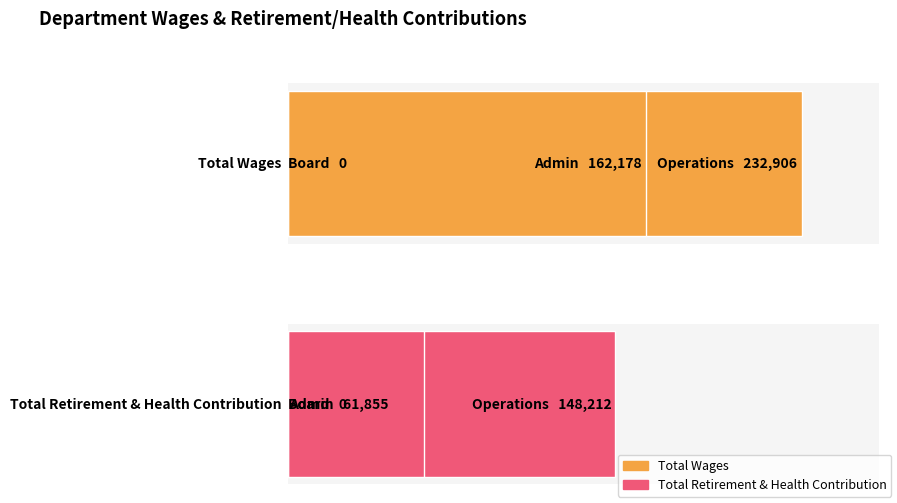

How many distinct data groups are displayed?

2